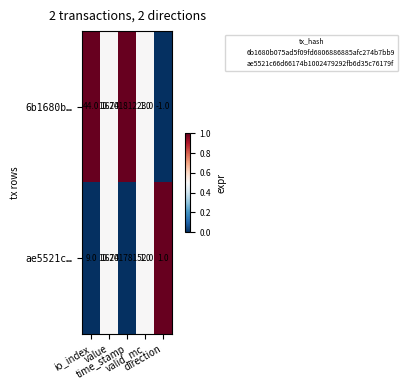

How many distinct data groups are displayed?

2